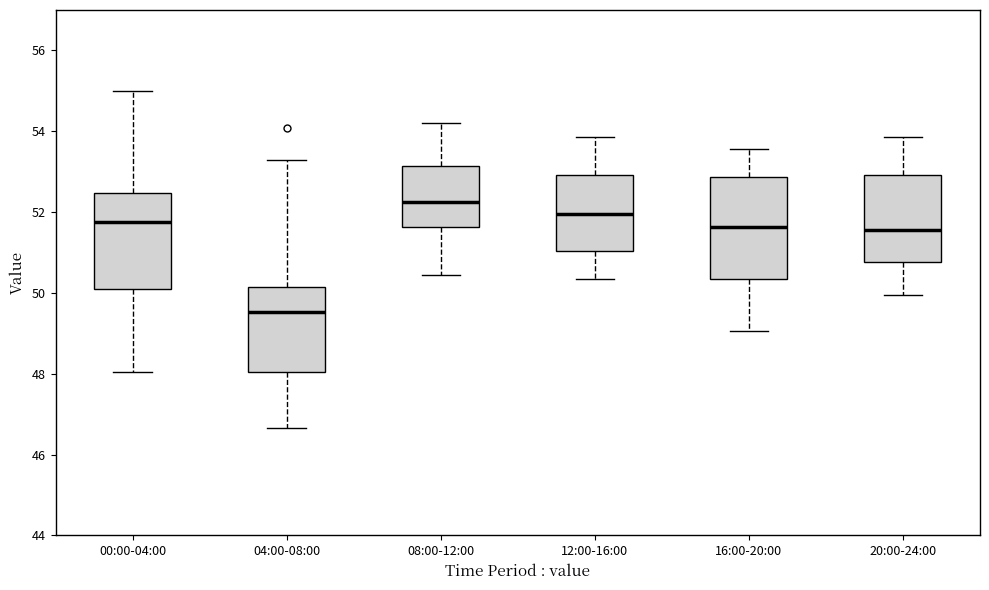

Reading left to right, transcribe this box plot: for each box, give where its median line is, the range the box spans, and where its two whiskers end, as read against the y-axis. The values are not printed on the chart, so give them approximately, as read against the axis.

00:00-04:00: median 51.8, box 50.0 to 52.4, whiskers 48.0 to 55.0
04:00-08:00: median 49.6, box 48.0 to 50.2, whiskers 46.6 to 53.4
08:00-12:00: median 52.2, box 51.6 to 53.2, whiskers 50.4 to 54.2
12:00-16:00: median 52.0, box 51.0 to 53.0, whiskers 50.4 to 53.8
16:00-20:00: median 51.6, box 50.4 to 52.8, whiskers 49.0 to 53.6
20:00-24:00: median 51.6, box 50.8 to 53.0, whiskers 50.0 to 53.8